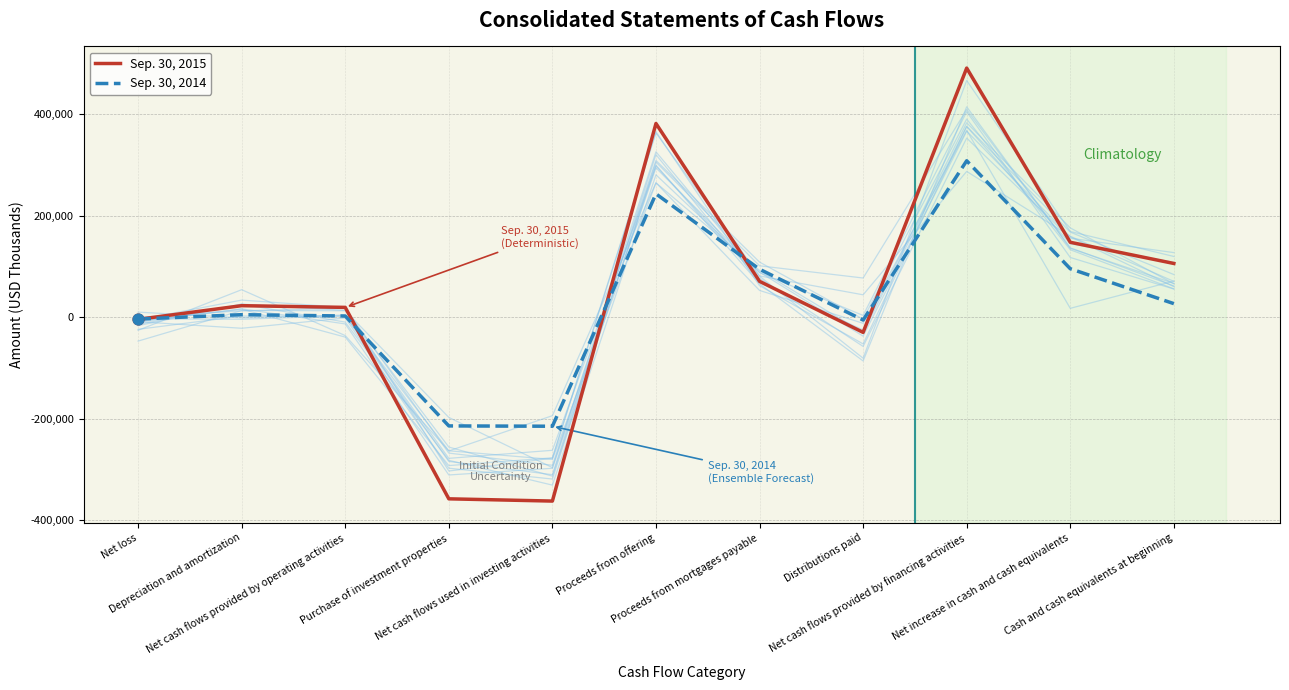

Which series has the largest total across all categories?

Sep. 30, 2015